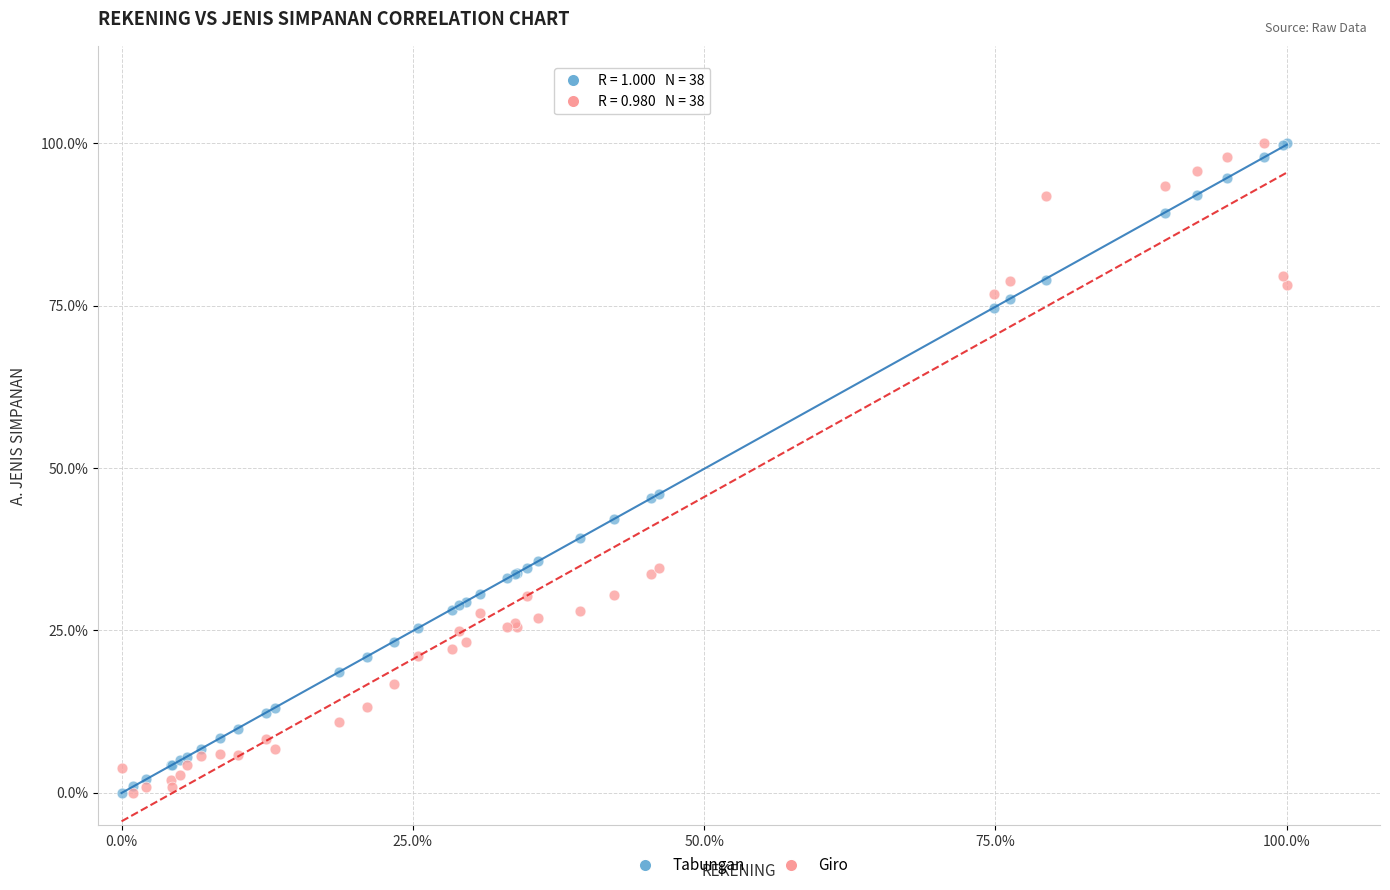

What are all the series names shown in the legend?

Tabungan, Giro